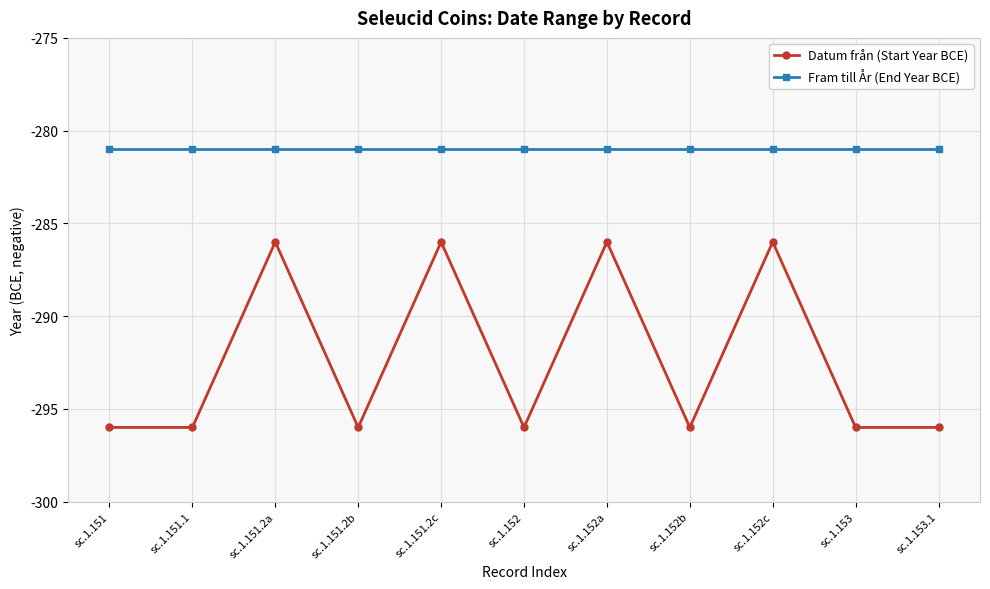

In Datum från (Start Year BCE), how many points are higher than both neighbors (excluding endpoints)?

4